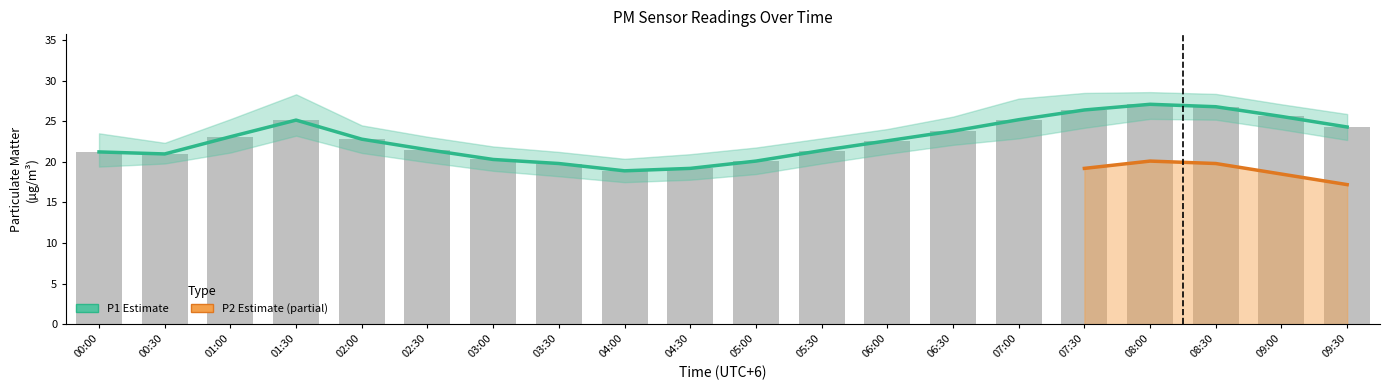

What is the sum of the P1 values at 05:00 and 02:30?

41.6